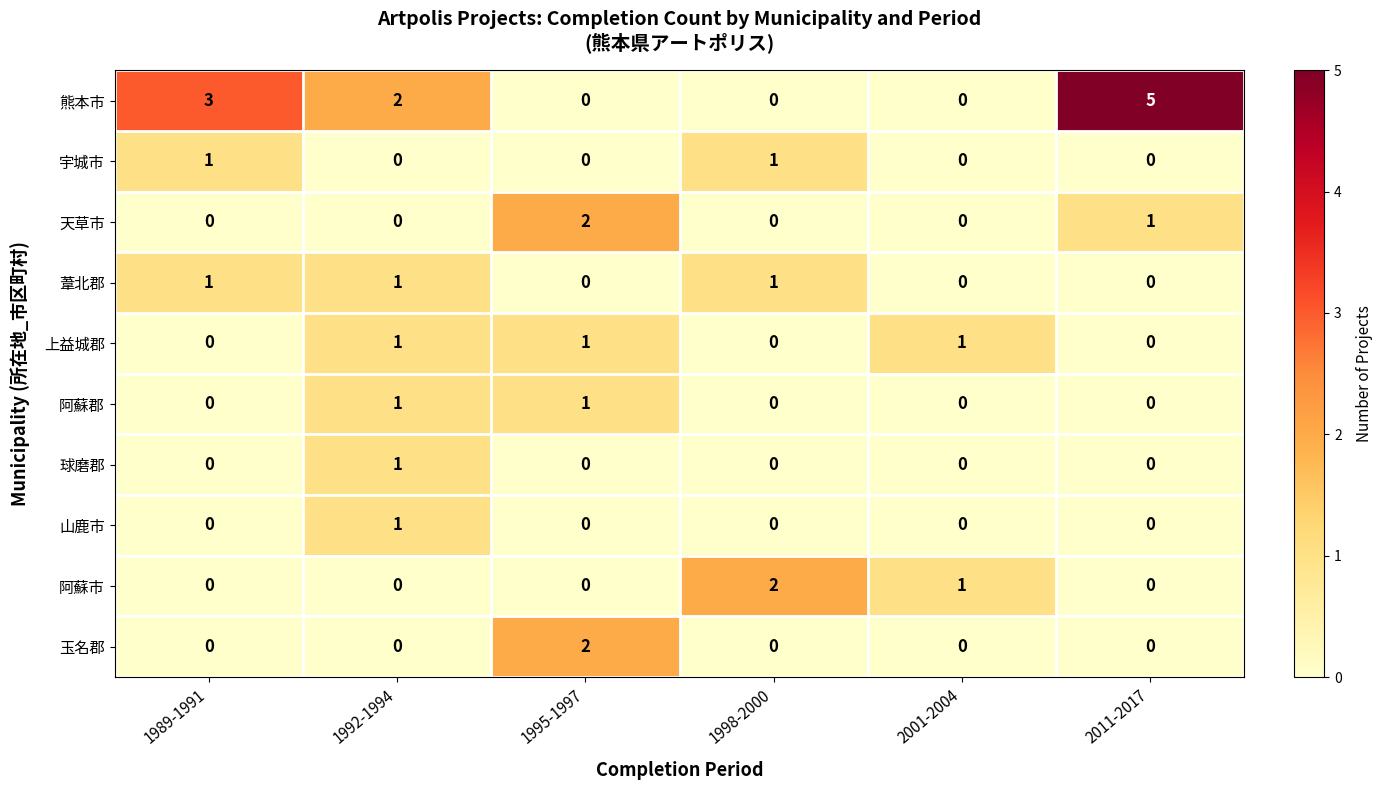

At which category does the chart reach its peak across all series?

2011-2017